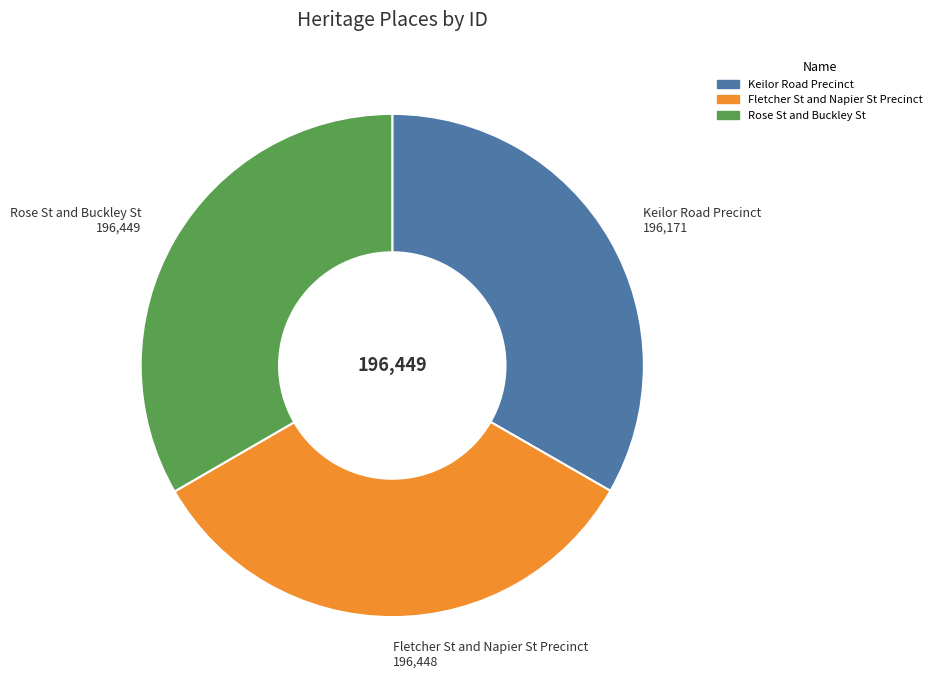

Do Keilor Road Precinct and Rose St and Buckley St together represent more than half of the pie?

Yes